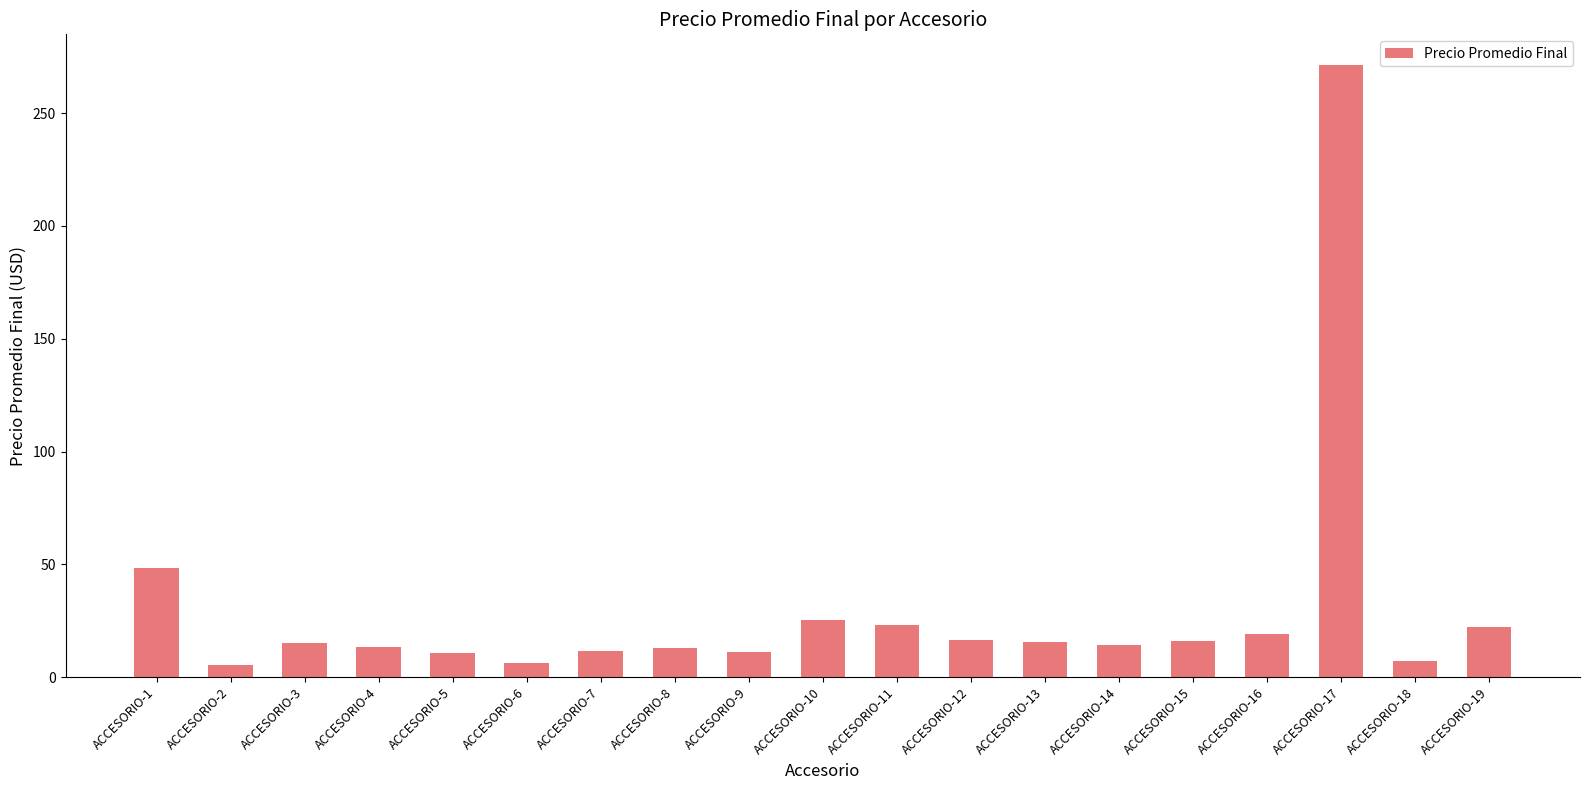

What is the greatest value displayed?

271.4